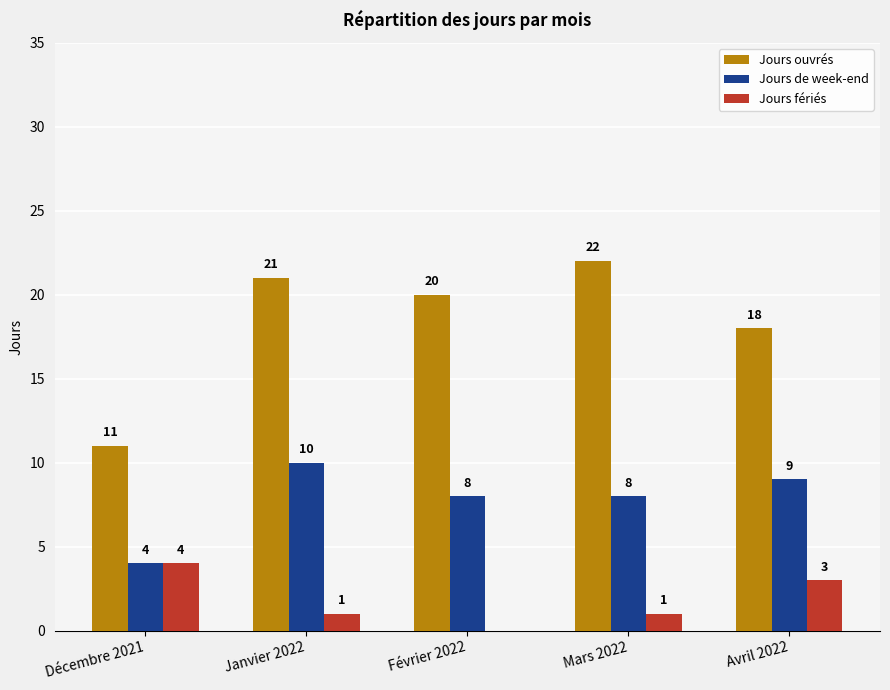

True or false: Jours de week-end has a value of 10 at Janvier 2022.

True